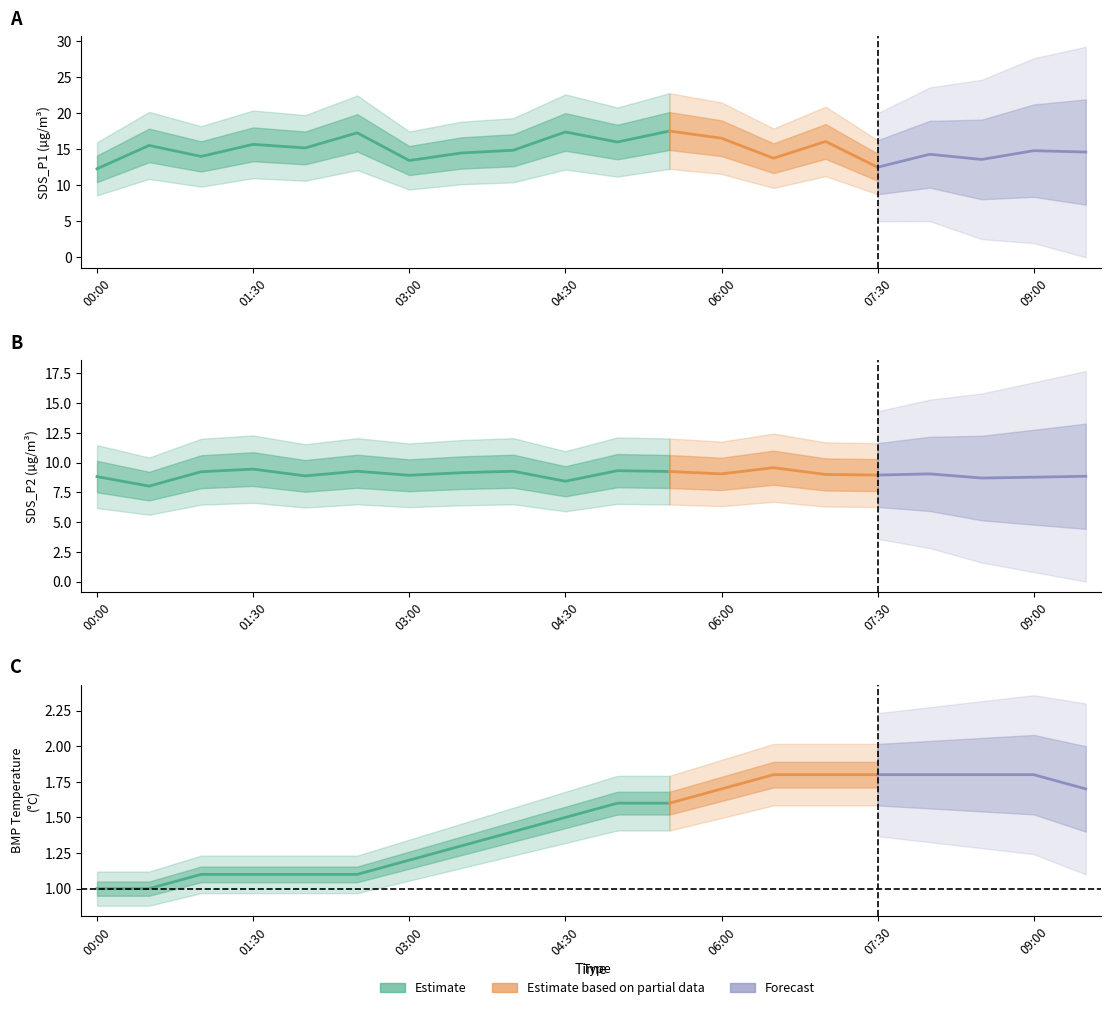

What is the total value across all series at 09:00?

25.4